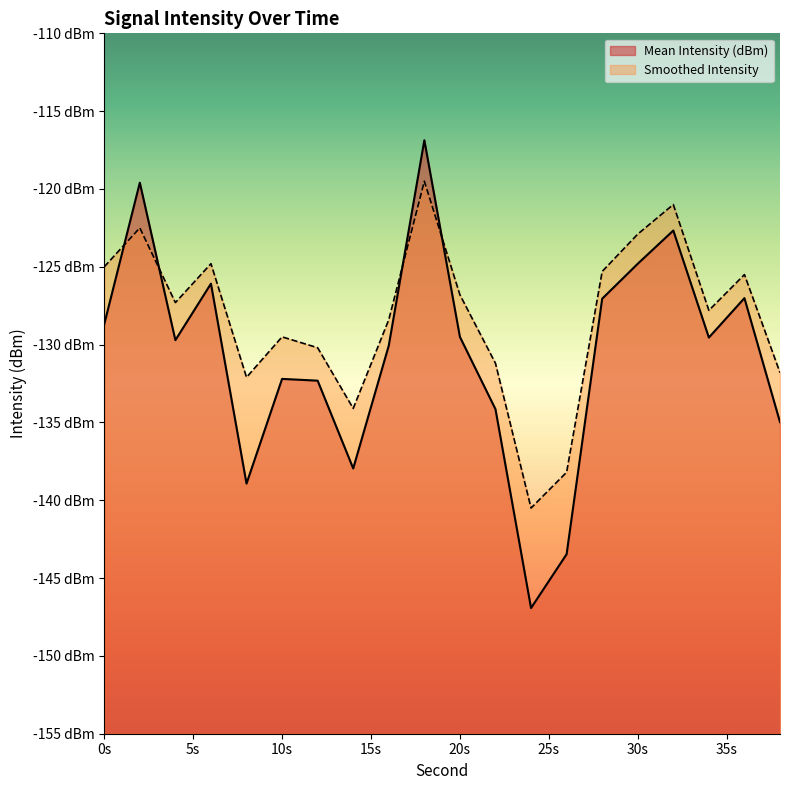

True or false: Smoothed Intensity has more than 2 points higher than both neighbors.

True